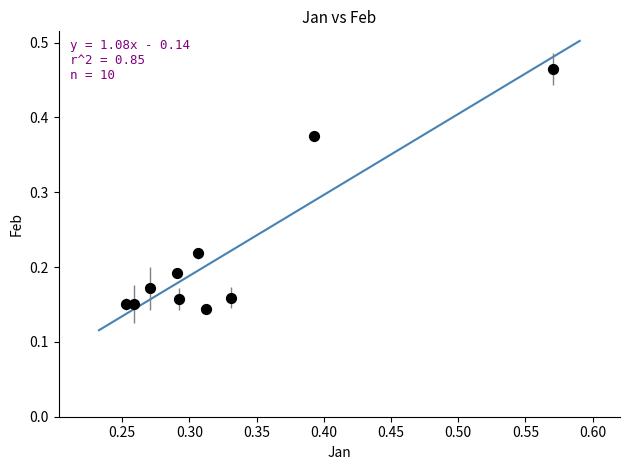

What is the range of X values (max minus min)?

0.3